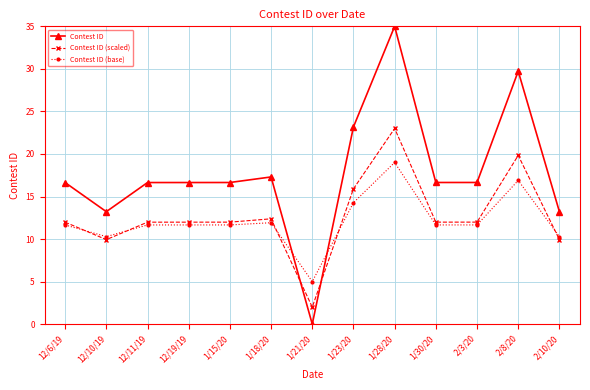

Which series has the widest spread of values?

Contest ID